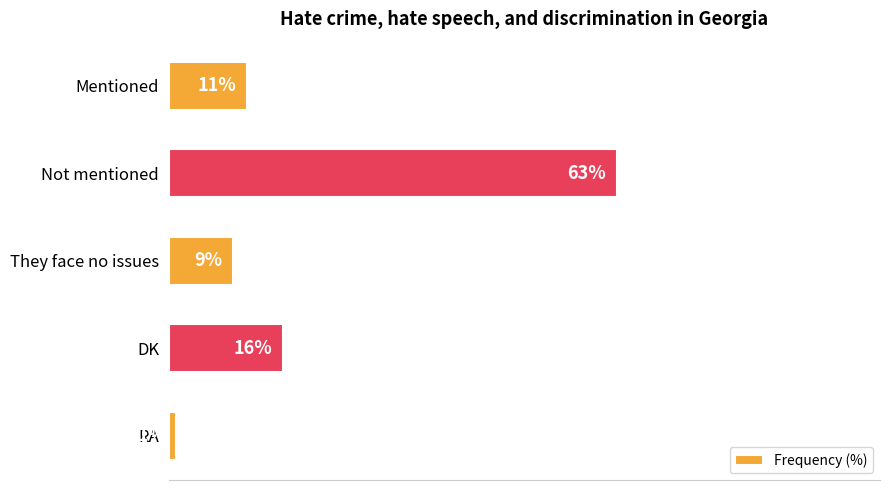

Where is the data nearest to the value 32?

DK